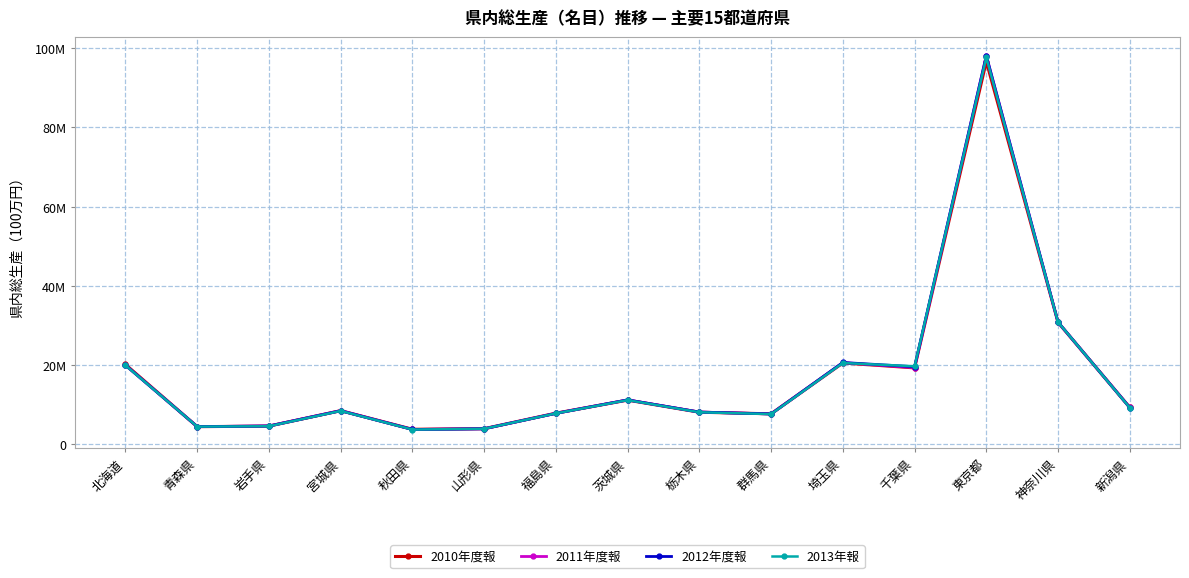

Is this an area chart (filled region under the line)?

No